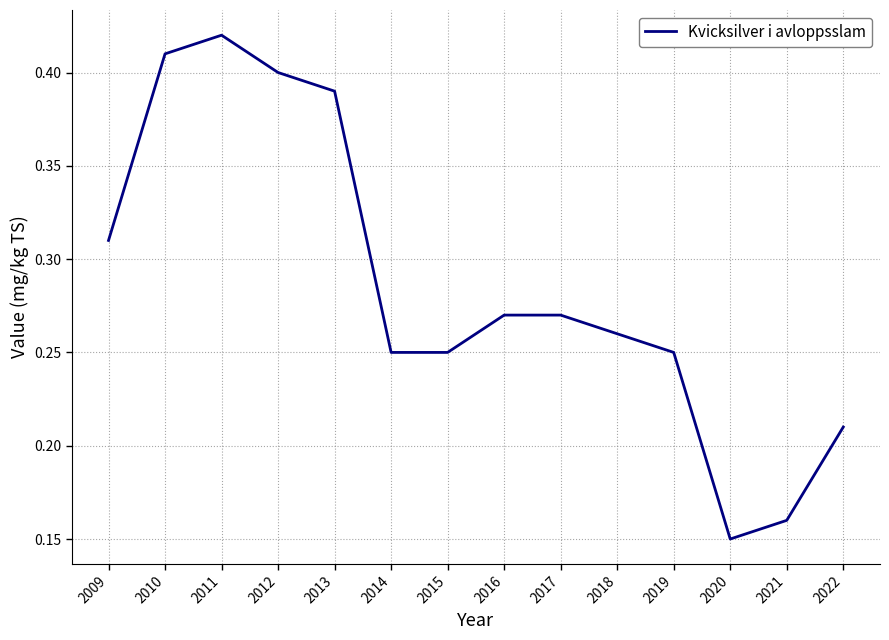

Where is the data nearest to the value 0?

2020